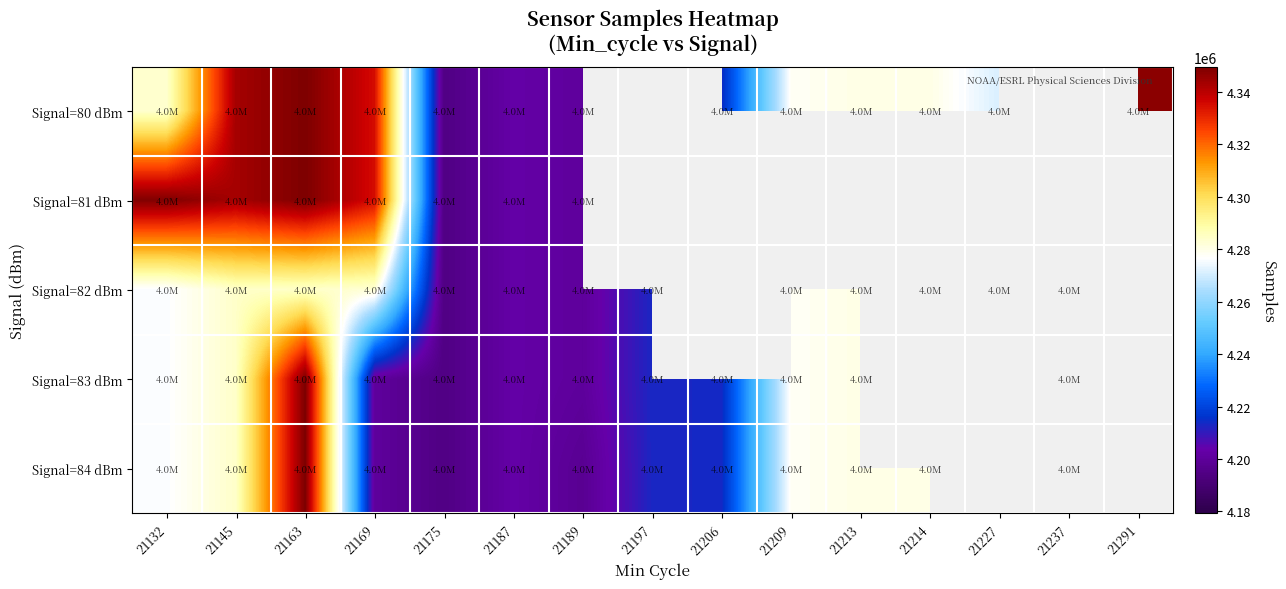

How many data points does each series have?

15